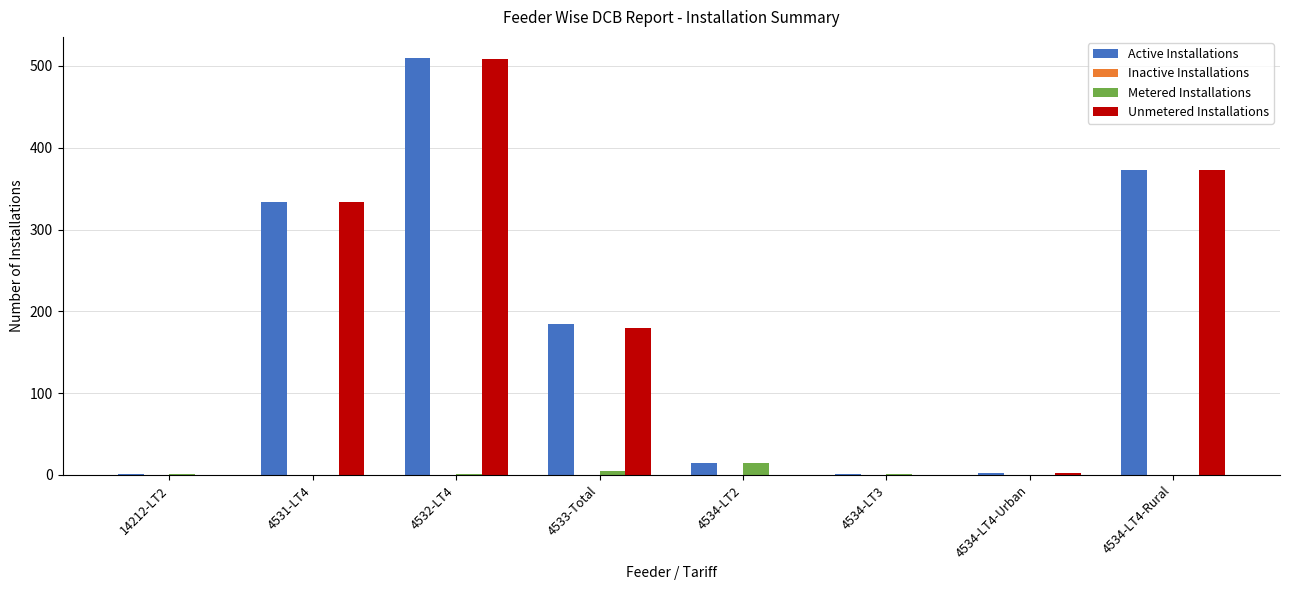

At which category is the sum across all series the highest?

4532-LT4